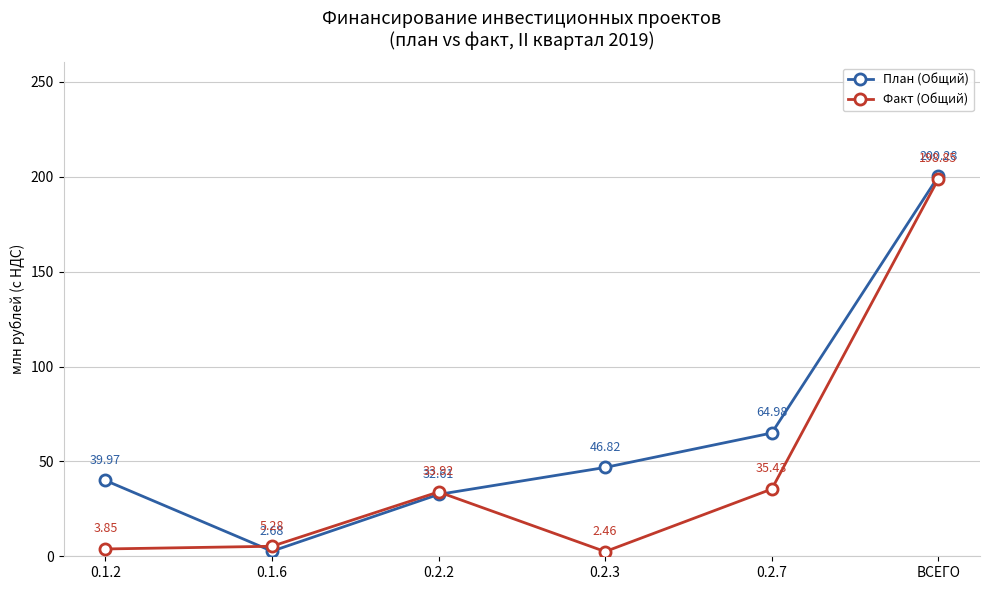

Which category has the lowest value across all series?

0.2.3